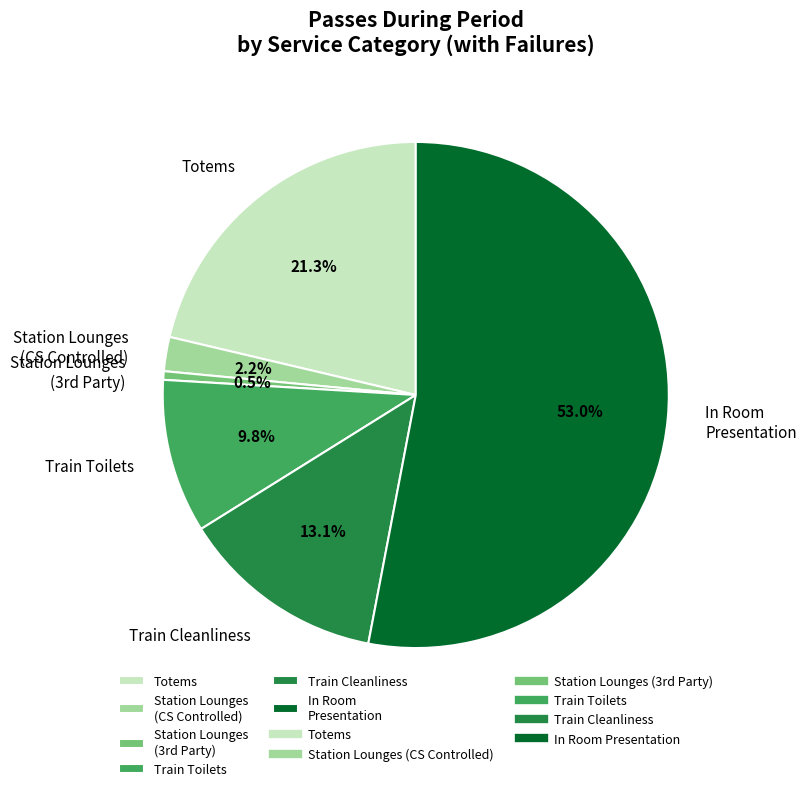

Do Station Lounges (CS Controlled) and Train Cleanliness together represent more than half of the pie?

No